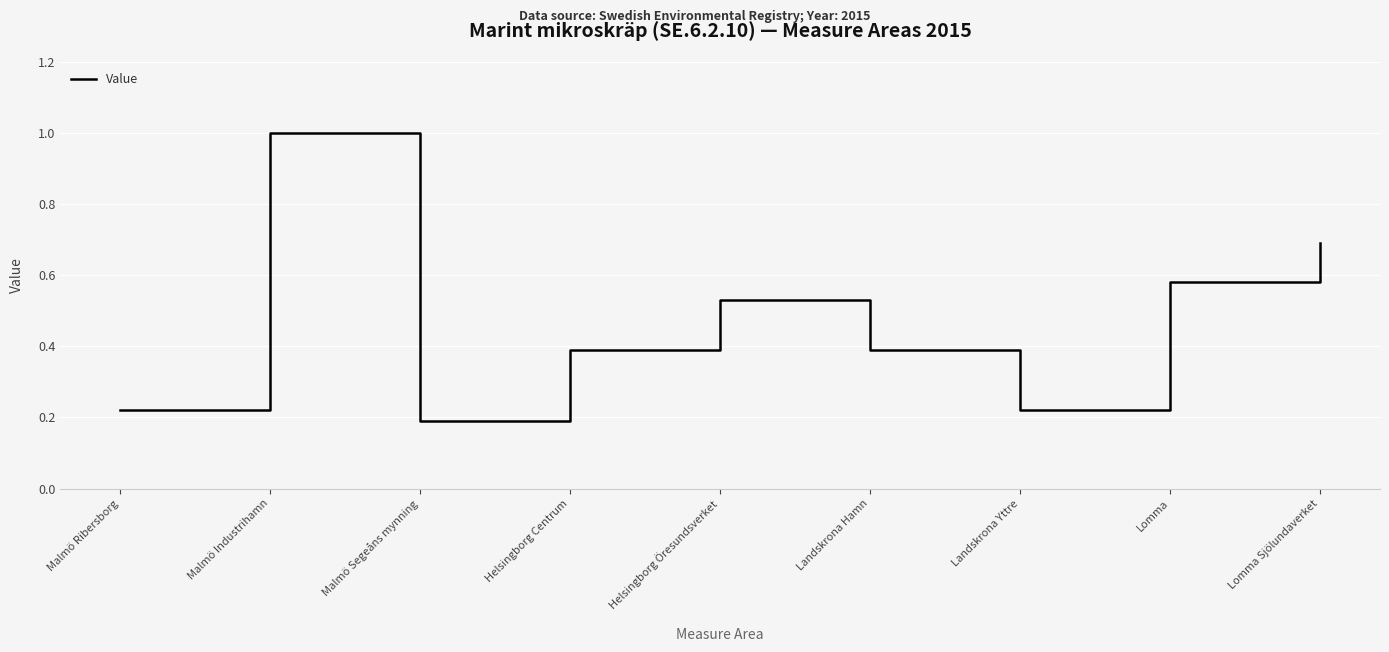

What is the difference between the maximum and minimum values?

0.8